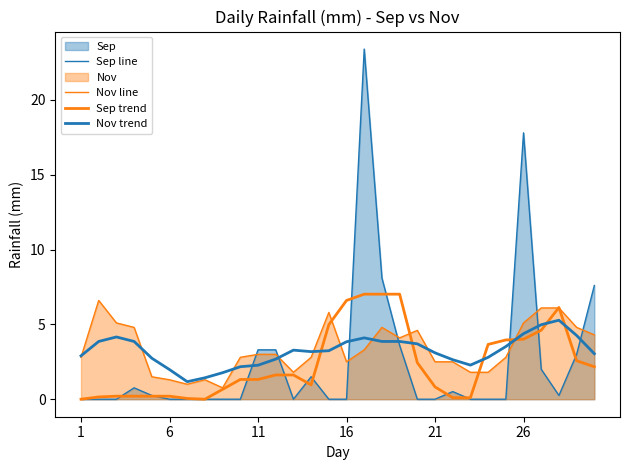

Does the chart have visible grid lines?

No